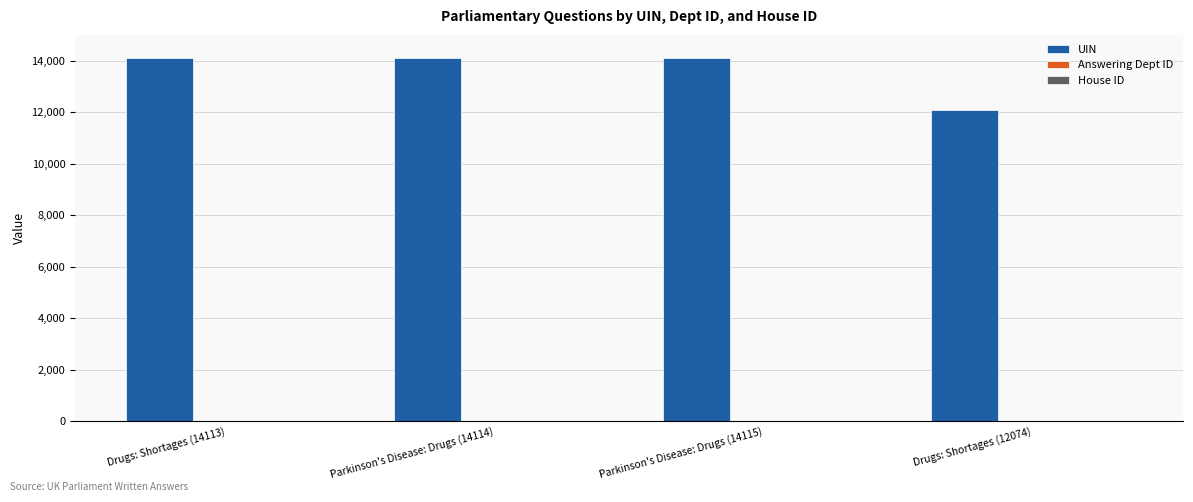

Are the bars horizontal?

No